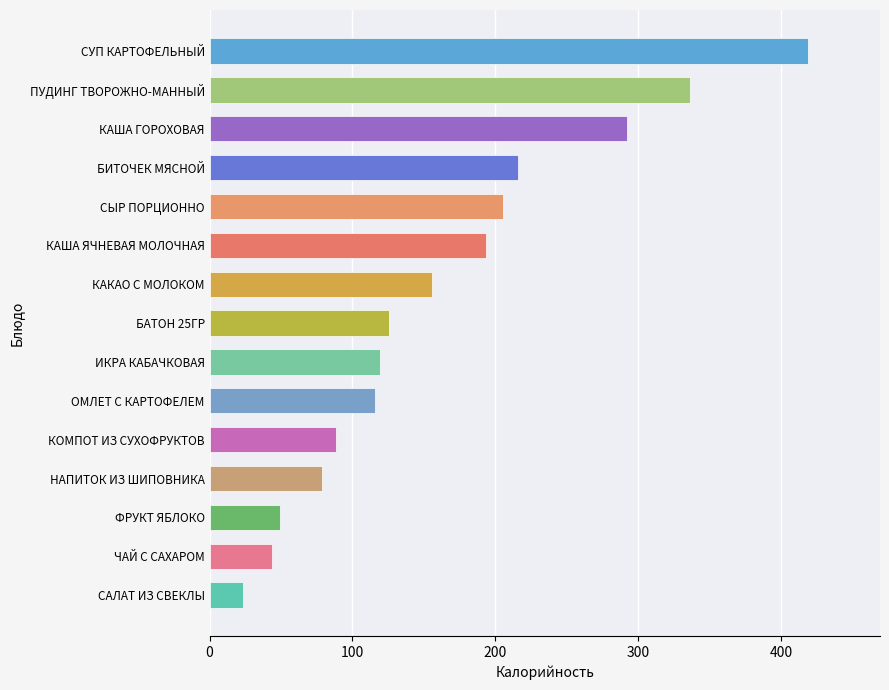

Reading bottom to top, transcribe all the data shown in this chart.

23.1	44.0	49.4	79.0	88.2	115.6	119.0	125.8	155.7	193.2	205.7	215.9	292.0	336.0	419.0